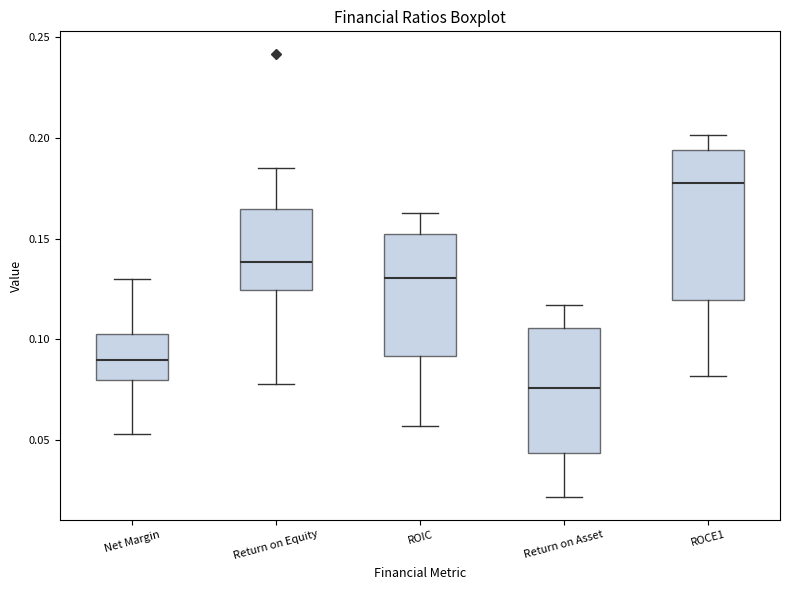

Which box's median line is the lowest?

Return on Asset